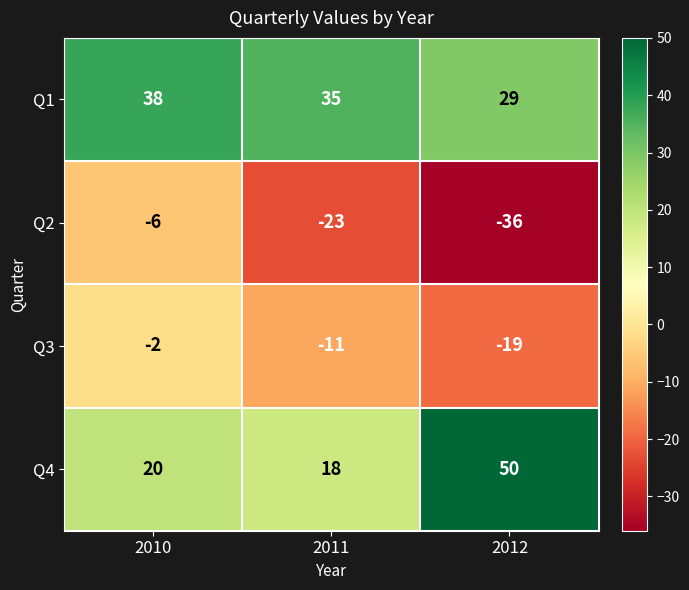

Which series has the largest range (max minus min)?

Q4